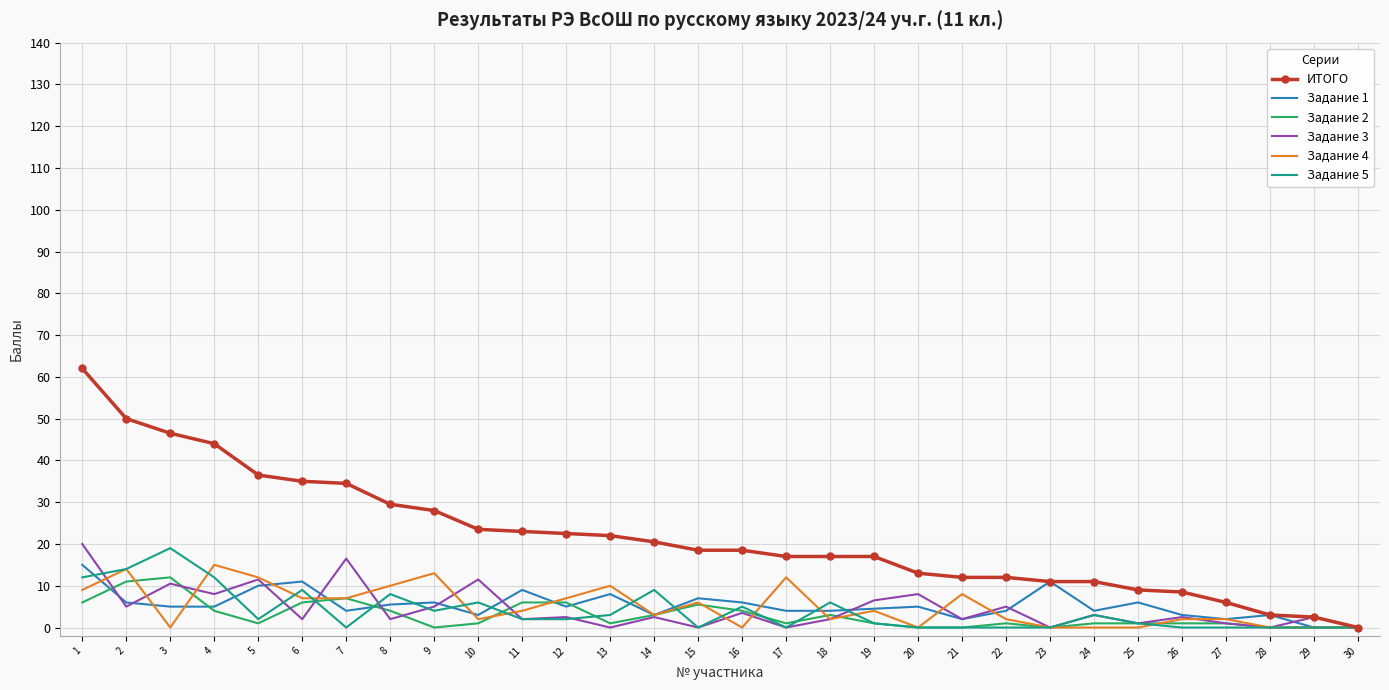

What is the difference between the highest and lowest values at 20?

13.0